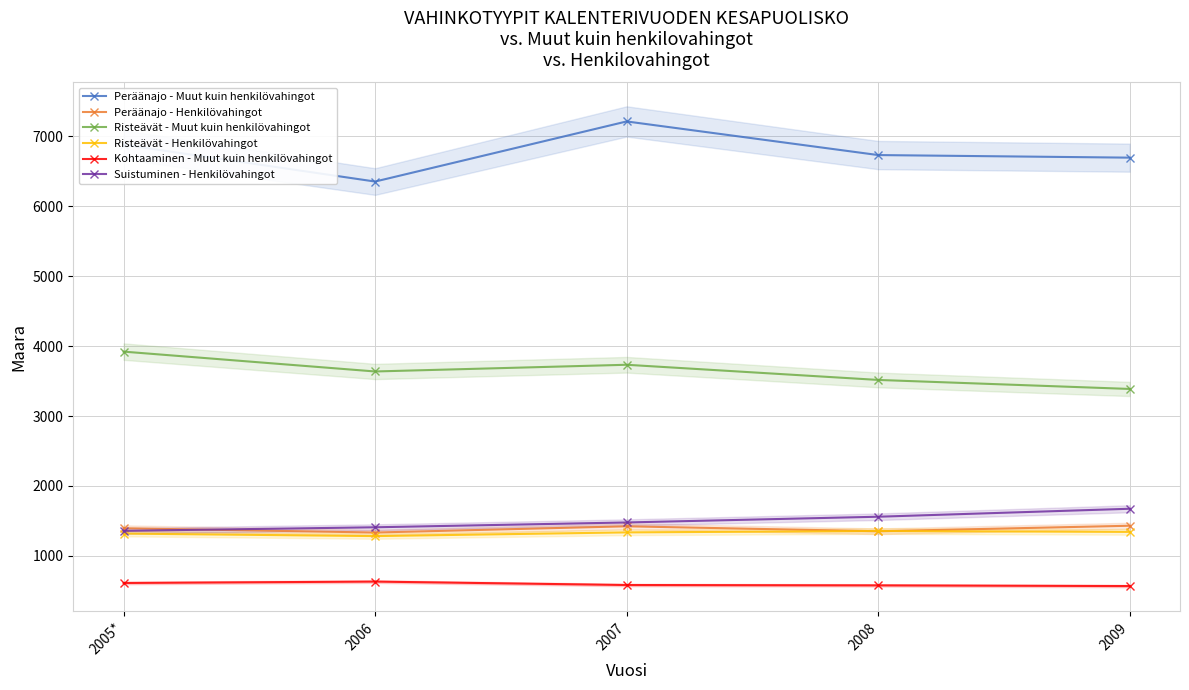

Rank the categories by Kohtaaminen - Muut kuin henkilövahingot value from highest to lowest.

2006, 2005*, 2007, 2008, 2009